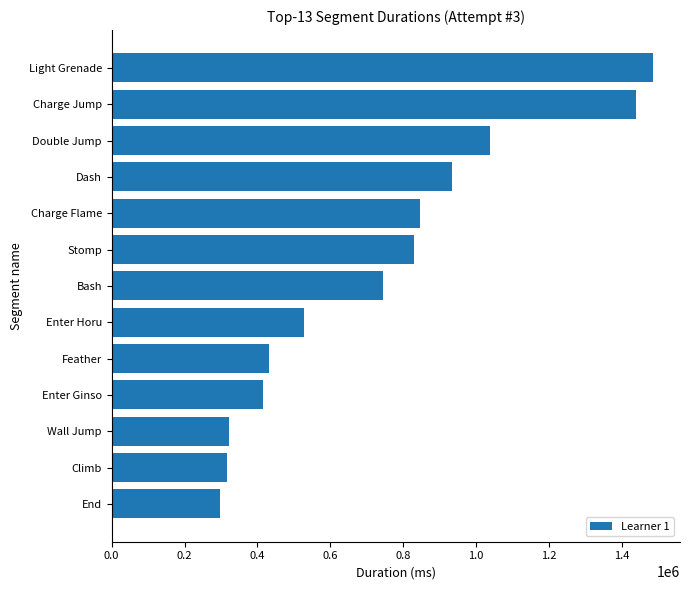

The chart shows a value of 621220 at Feather. True or false?

False